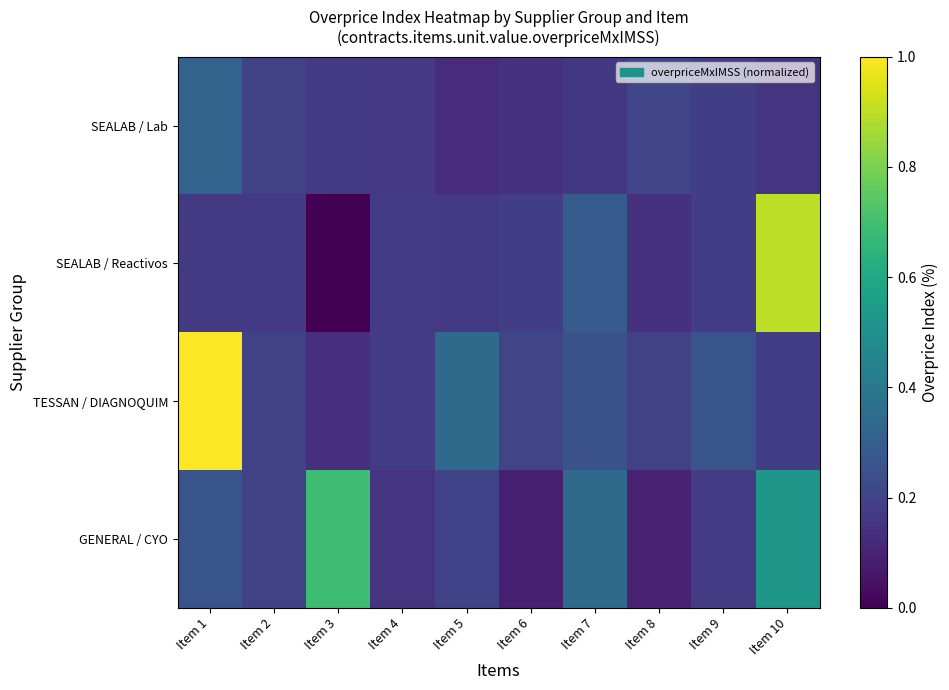

Reading left to right, what are all the values shown in this chart?

SEALAB / Lab: Item 1=0.3	Item 2=0.2	Item 3=0.2	Item 4=0.2	Item 5=0.1	Item 6=0.1	Item 7=0.2	Item 8=0.2	Item 9=0.2	Item 10=0.2
SEALAB / Reactivos: Item 1=0.2	Item 2=0.2	Item 3=0.0	Item 4=0.2	Item 5=0.2	Item 6=0.2	Item 7=0.3	Item 8=0.1	Item 9=0.2	Item 10=0.9
TESSAN / DIAGNOQUIM: Item 1=1.0	Item 2=0.2	Item 3=0.1	Item 4=0.2	Item 5=0.3	Item 6=0.2	Item 7=0.2	Item 8=0.2	Item 9=0.3	Item 10=0.2
GENERAL / CYO: Item 1=0.3	Item 2=0.2	Item 3=0.7	Item 4=0.2	Item 5=0.2	Item 6=0.1	Item 7=0.3	Item 8=0.1	Item 9=0.2	Item 10=0.5